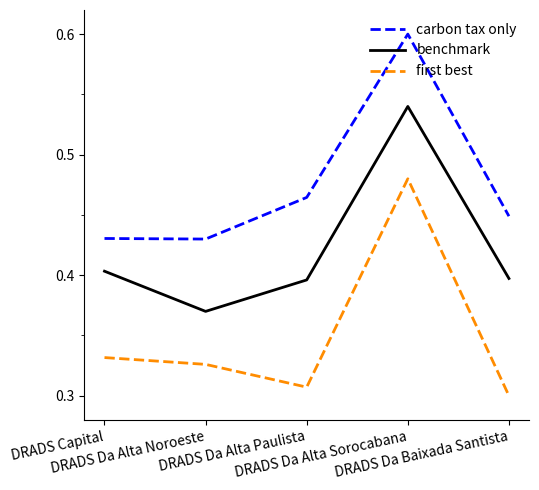

Which series has the largest total across all categories?

carbon tax only